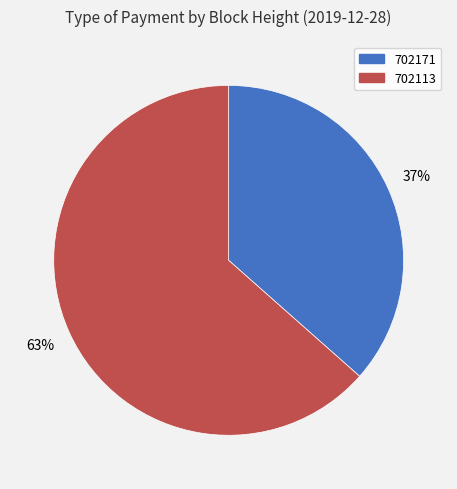

Between 702171 and 702113, which is larger?

702113